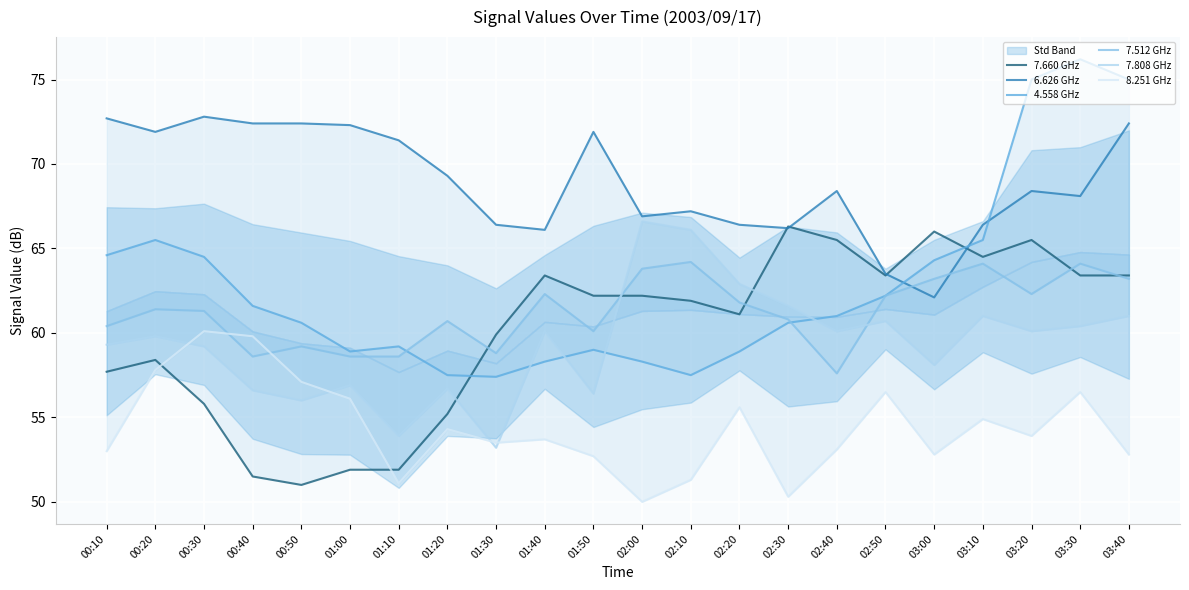

How many values in the 7.512 GHz series are below 61?

10